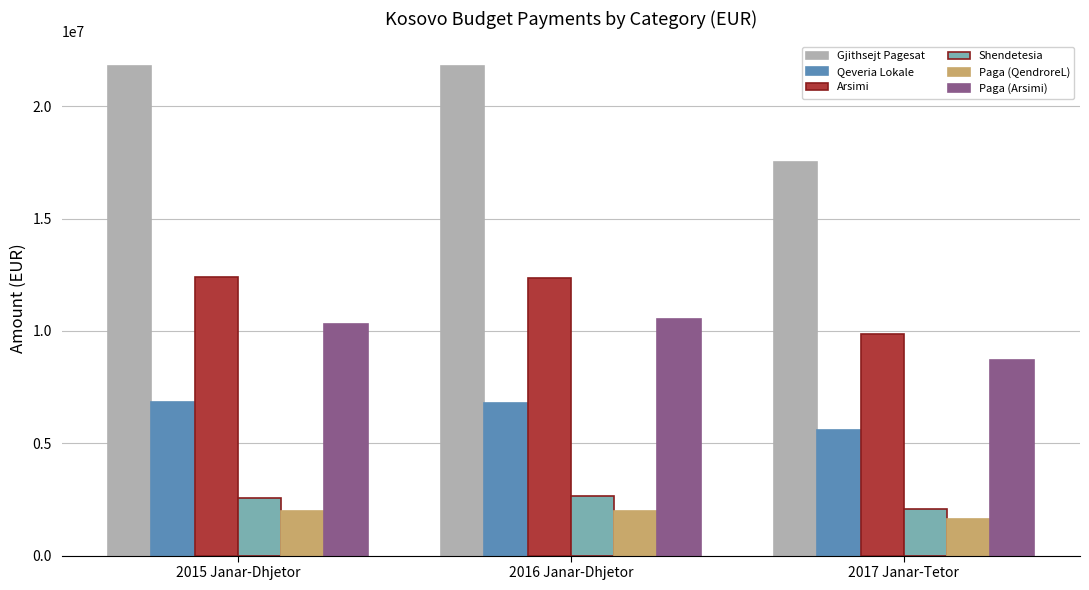

What is the difference between the highest and lowest values at 2017 Janar-Tetor?

15909905.2